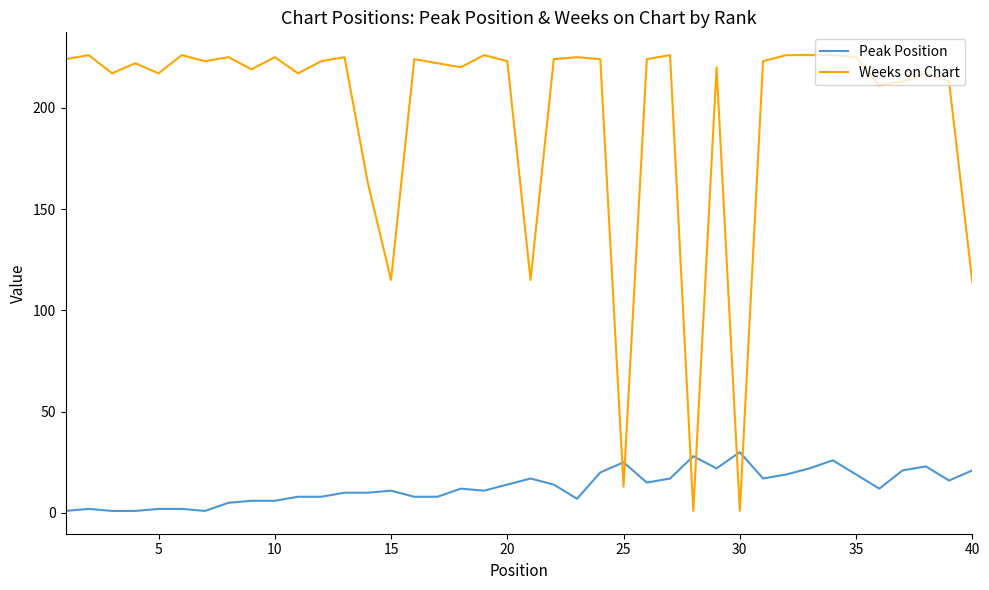

True or false: Peak Position and Weeks on Chart cross at least once.

True